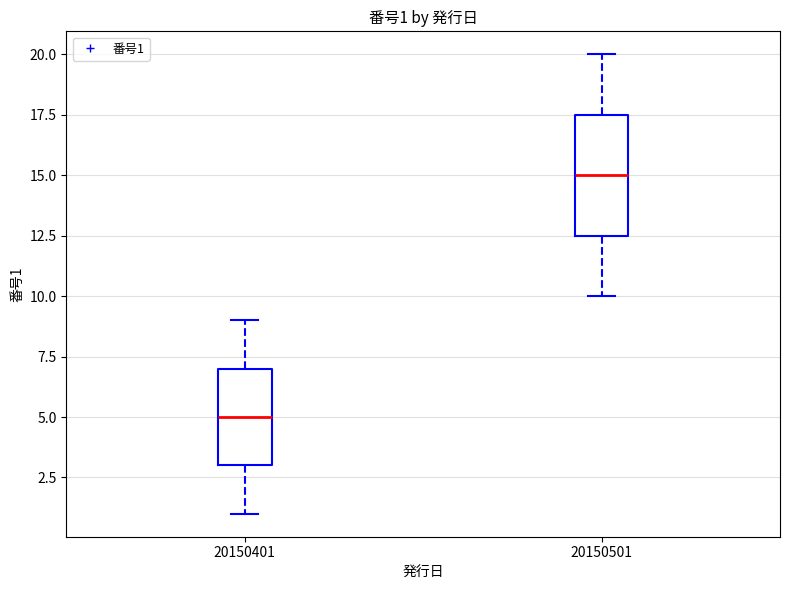

Which box has the lowest median line?

20150401